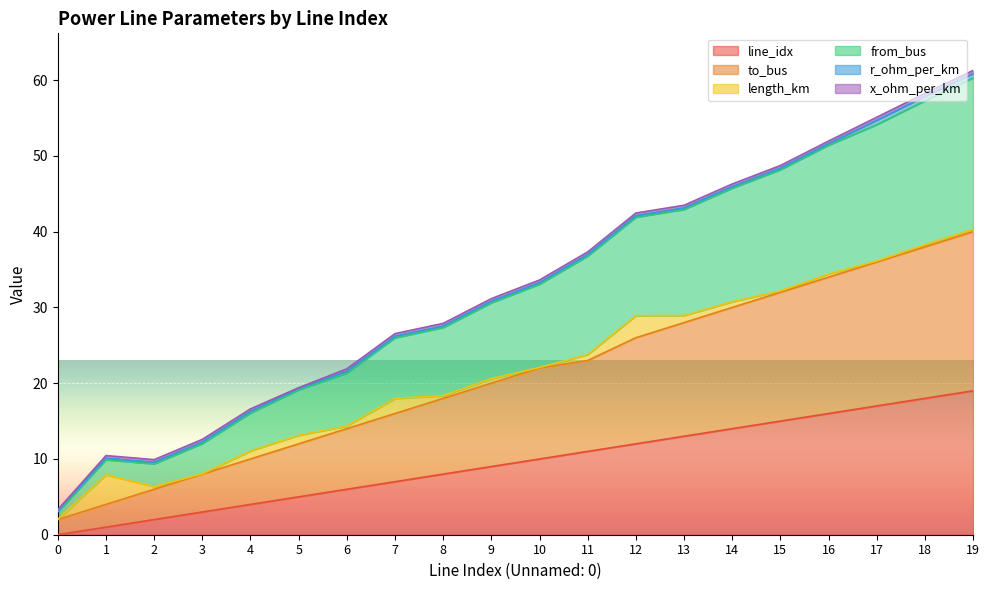

At which label is from_bus closest to 31?

9